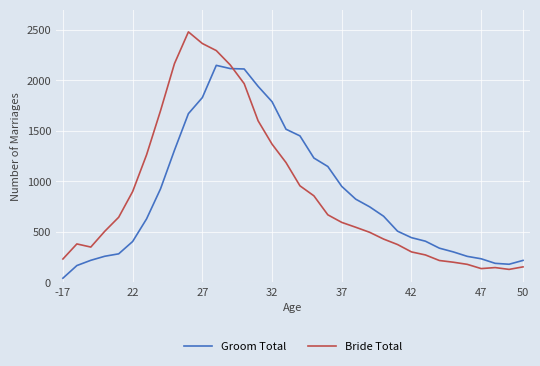

What is the maximum value shown in the chart?

2479